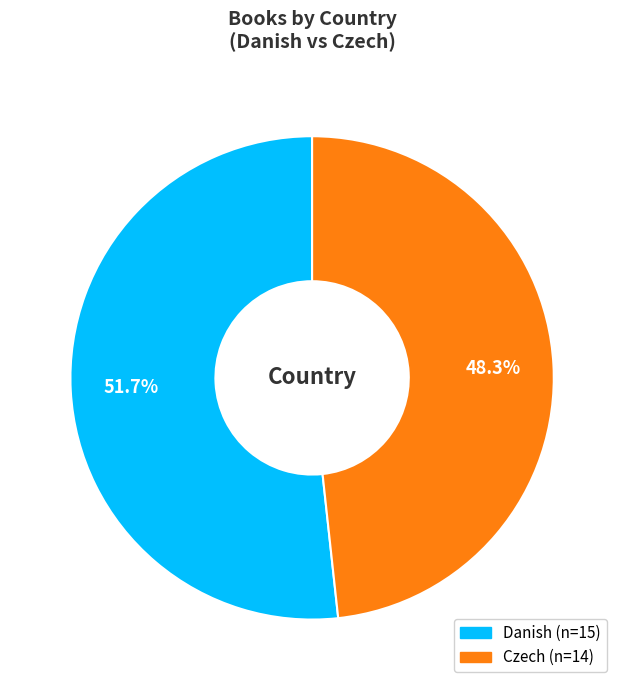

What is the total percentage of Czech and Danish?

100.0%